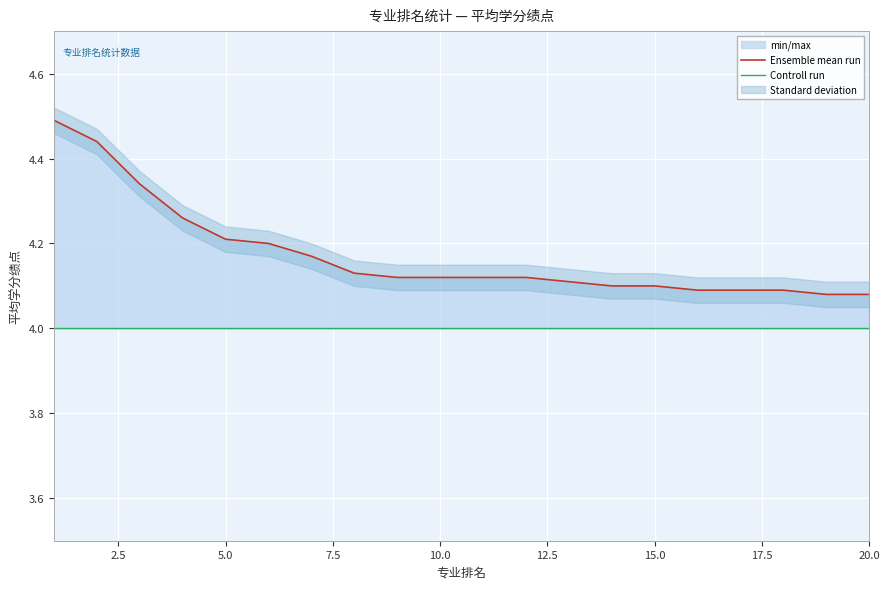

How many categories are shown in the chart?

20